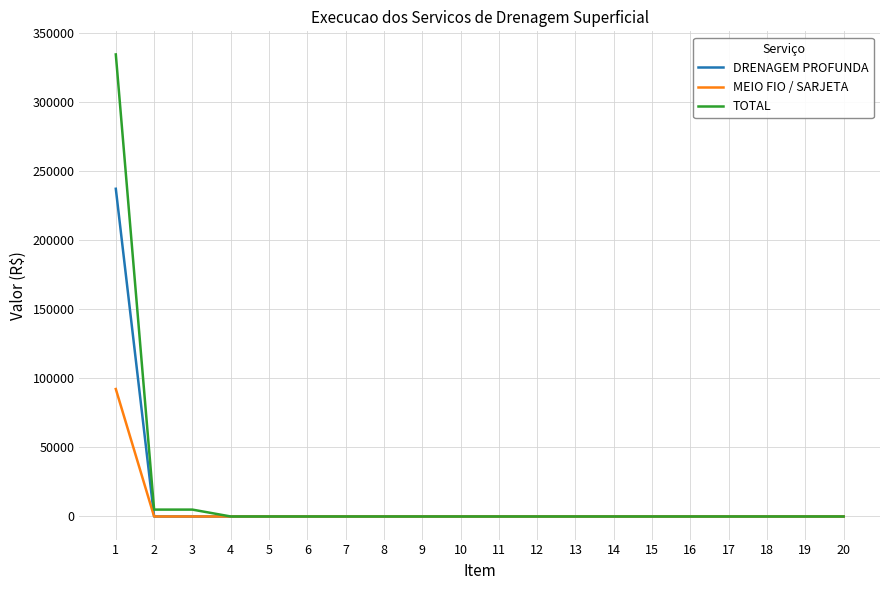

At 1, list the series in order from smallest to largest.

MEIO FIO / SARJETA, DRENAGEM PROFUNDA, TOTAL